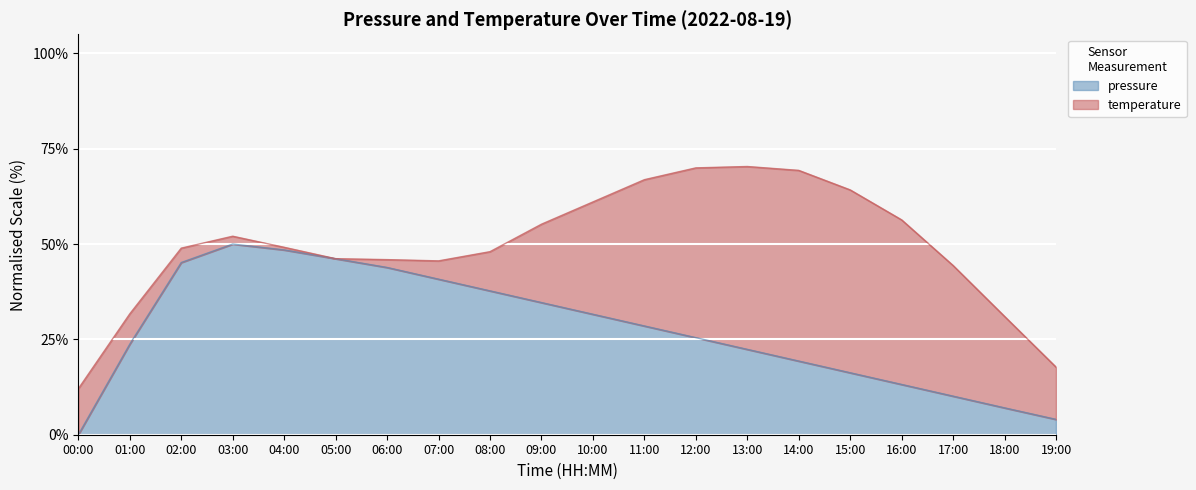

What position from the right is 09:00?

11